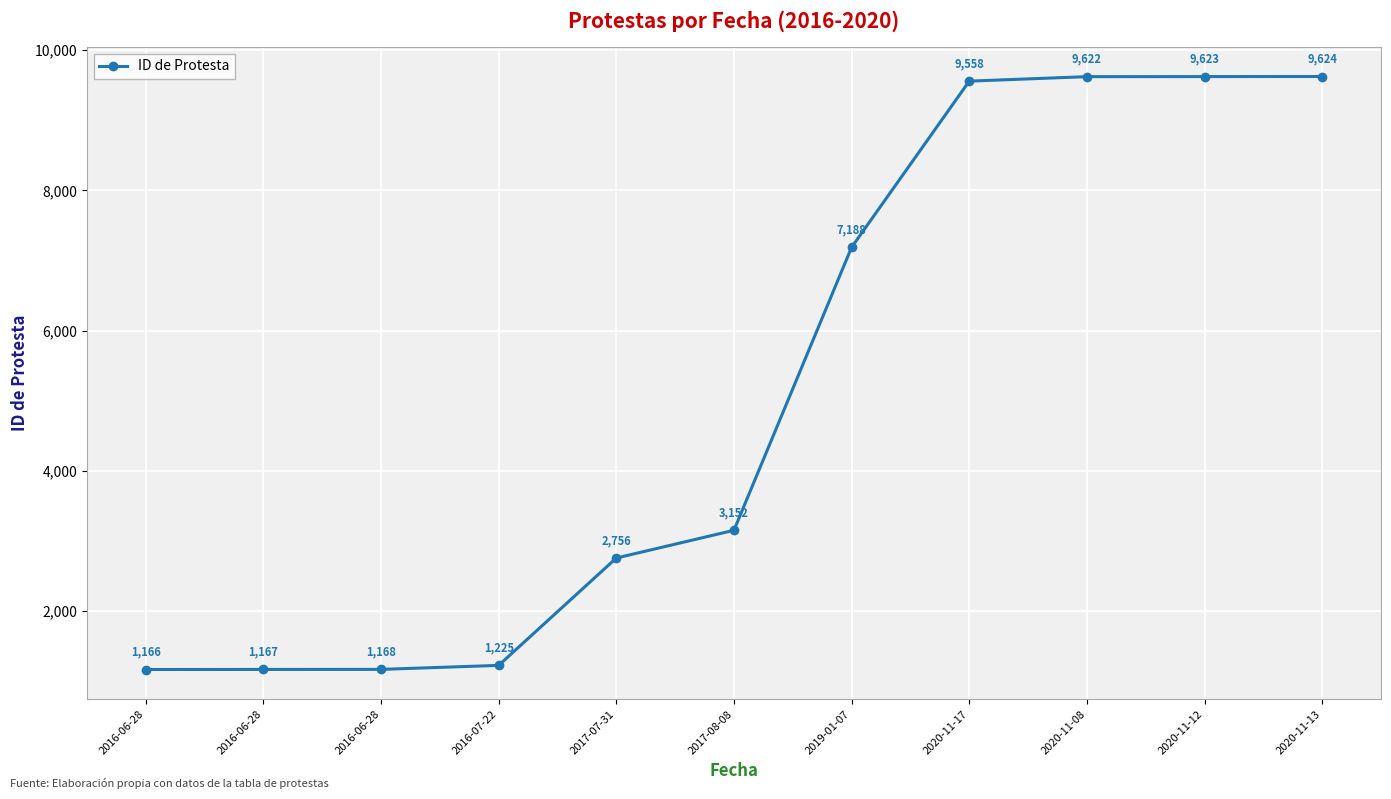

Count the number of data series in this chart.

1